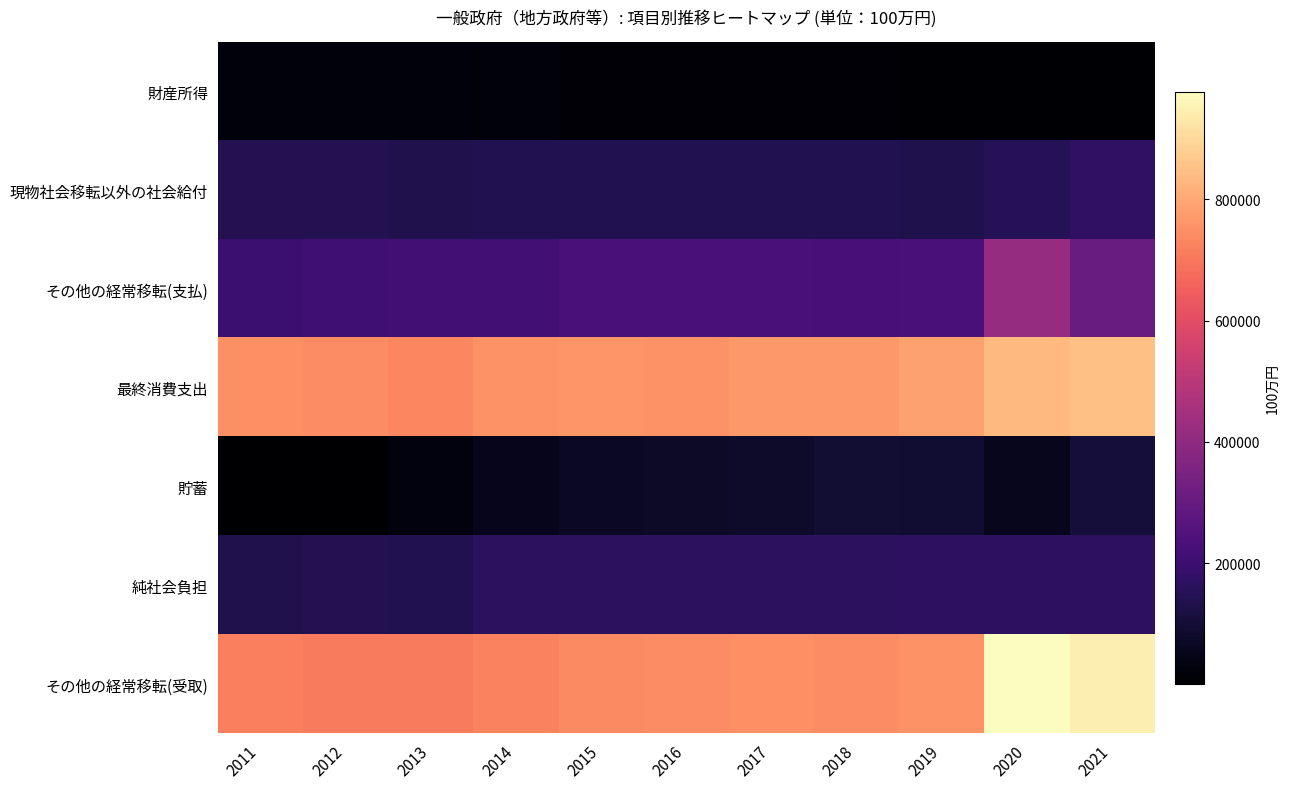

Reading left to right, what are all the values shown in this chart?

財産所得: 2011=24297	2012=23239	2013=22168	2014=19661	2015=16780	2016=14620	2017=12540	2018=9792	2019=8874	2020=9488	2021=8542
現物社会移転以外の社会給付: 2011=143922	2012=144464	2013=138581	2014=141637	2015=140866	2016=142774	2017=140846	2018=140023	2019=135074	2020=149411	2021=170578
その他の経常移転(支払): 2011=199967	2012=209459	2013=211889	2014=214302	2015=228696	2016=228428	2017=229309	2018=226324	2019=228664	2020=414592	2021=308018
最終消費支出: 2011=749820	2012=743438	2013=729509	2014=755288	2015=760542	2016=755278	2017=771140	2018=768774	2019=787869	2020=834077	2021=850862
貯蓄: 2011=2204	2012=1903	2013=29806	2014=53333	2015=68193	2016=74458	2017=78342	2018=93948	2019=92305	2020=56152	2021=104828
純社会負担: 2011=137837	2012=142840	2013=141479	2014=163483	2015=163059	2016=162447	2017=161960	2018=163120	2019=165759	2020=166446	2021=165826
その他の経常移転(受取): 2011=717057	2012=709685	2013=708003	2014=723909	2015=737216	2016=741996	2017=749225	2018=742655	2019=755856	2020=977006	2021=943678